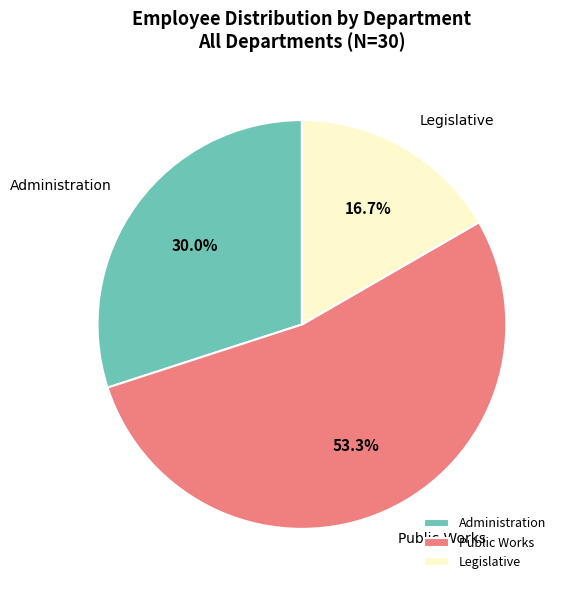

To the nearest percent, what is the average slice percentage?

33%